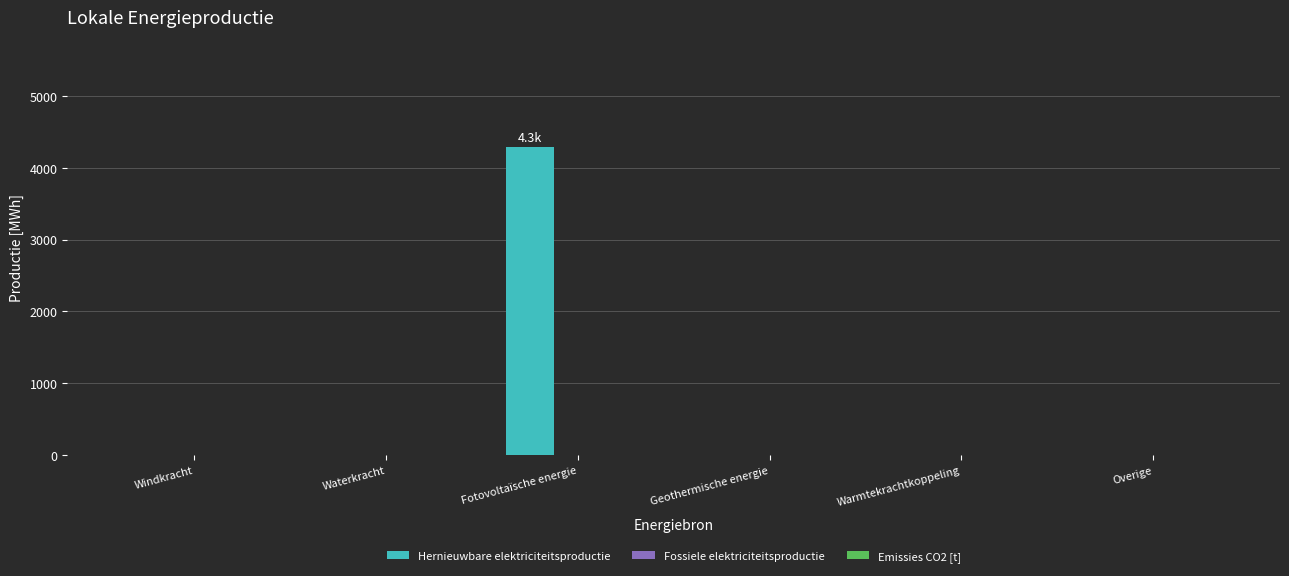

How many data points does each series have?

6